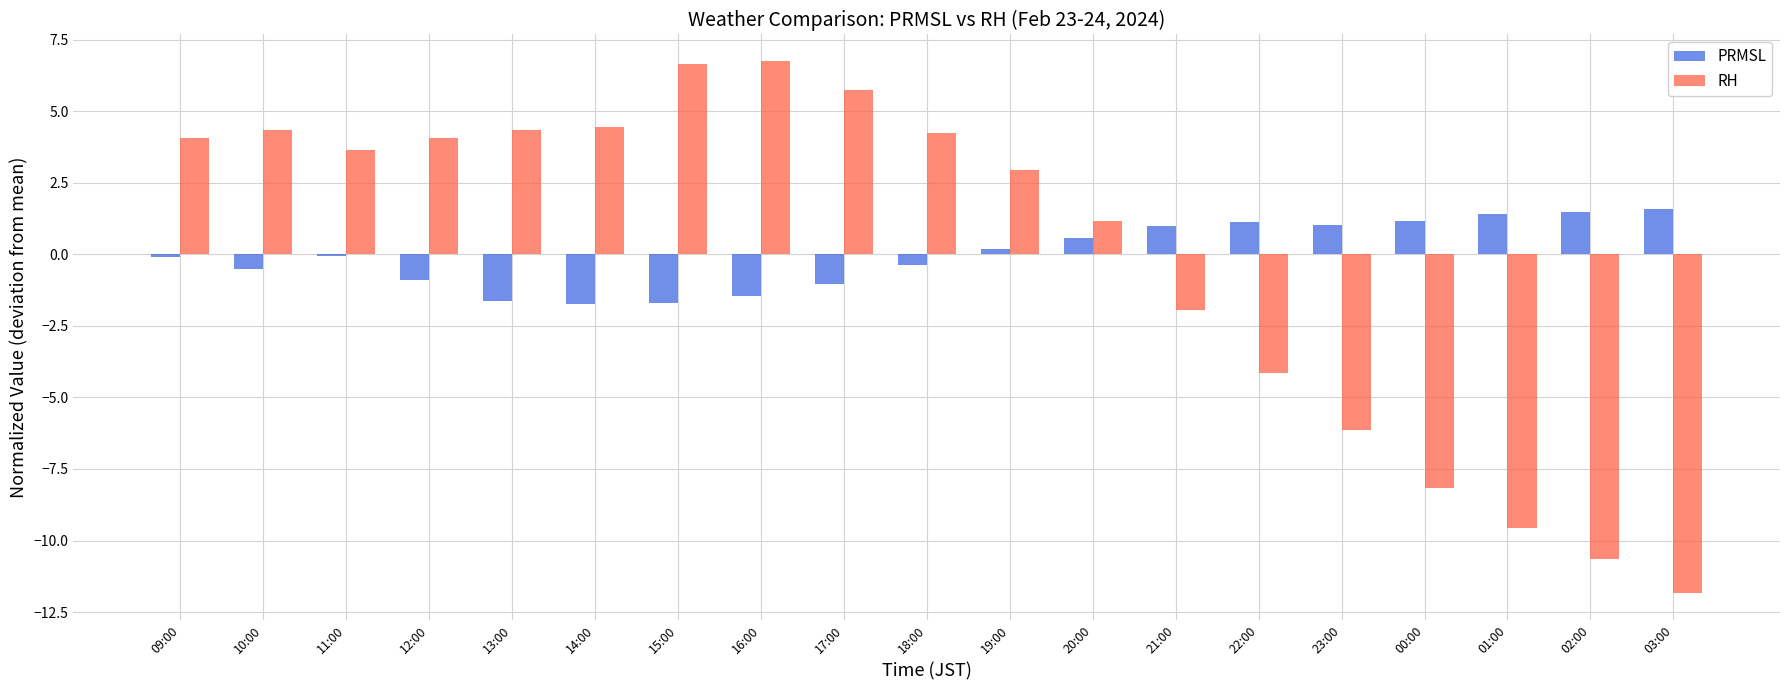

At which category is the sum across all series the highest?

16:00